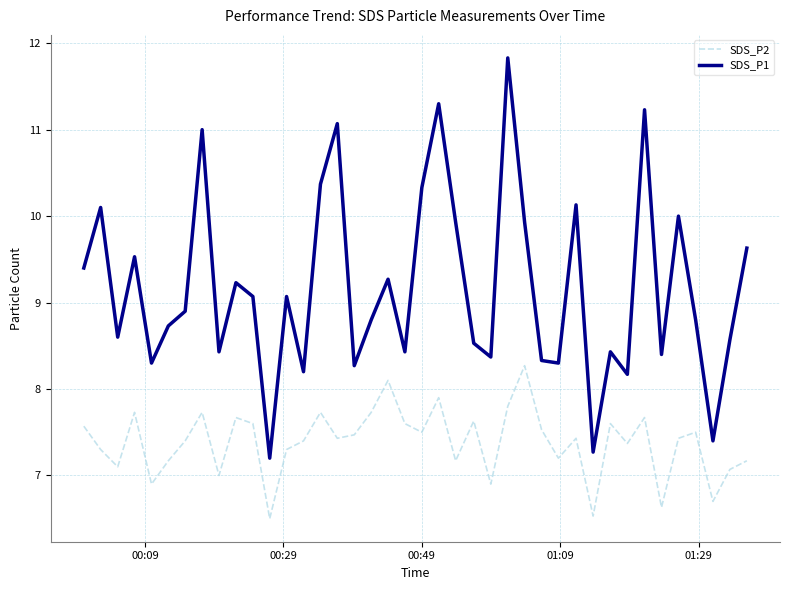

True or false: SDS_P2 and SDS_P1 intersect in this chart.

False